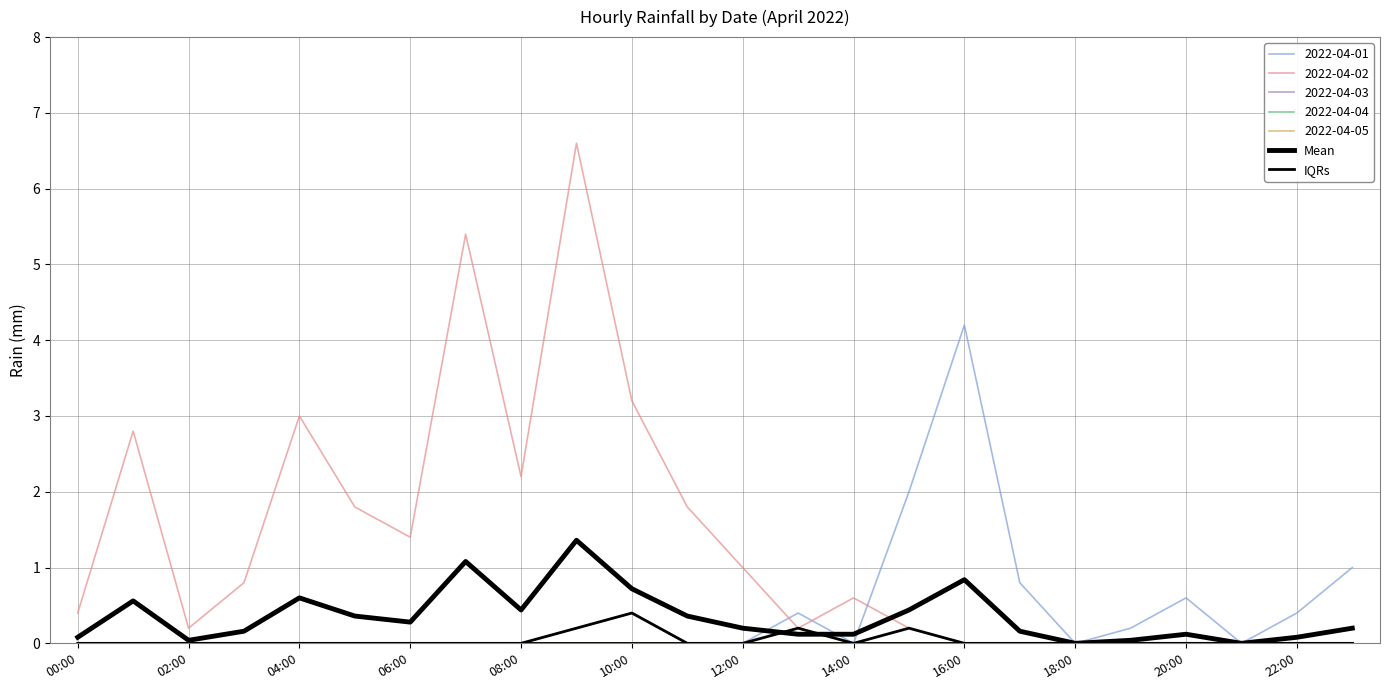

Which category has the lowest value in the Mean series?

18:00